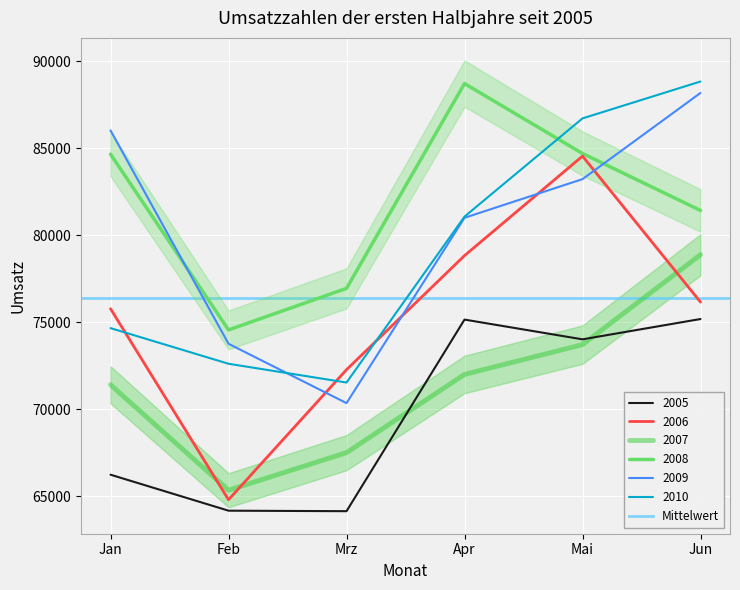

True or false: 2008 has more than 0 interior local peaks.

True